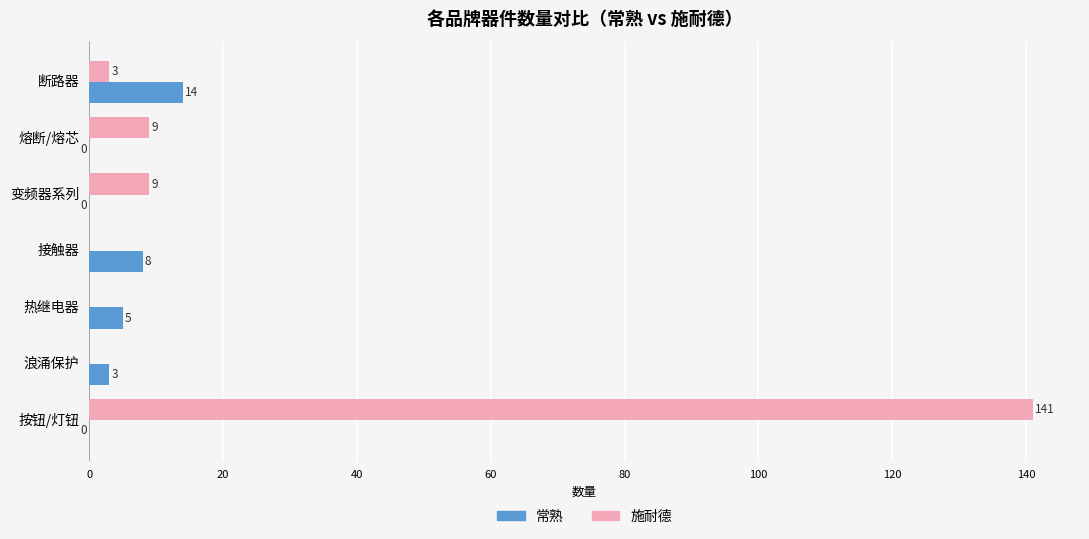

What is the approximate value of 施耐德 at 断路器?

3